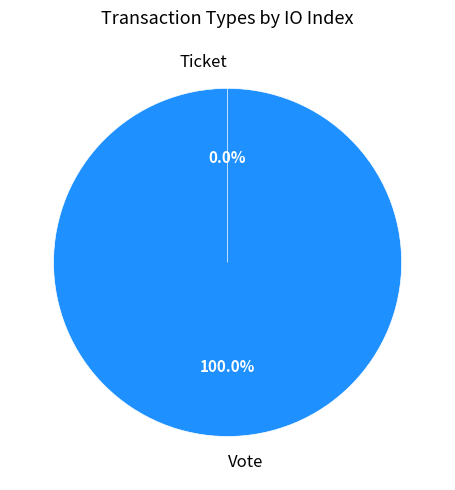

The Vote slice represents 100% of the pie. True or false?

True